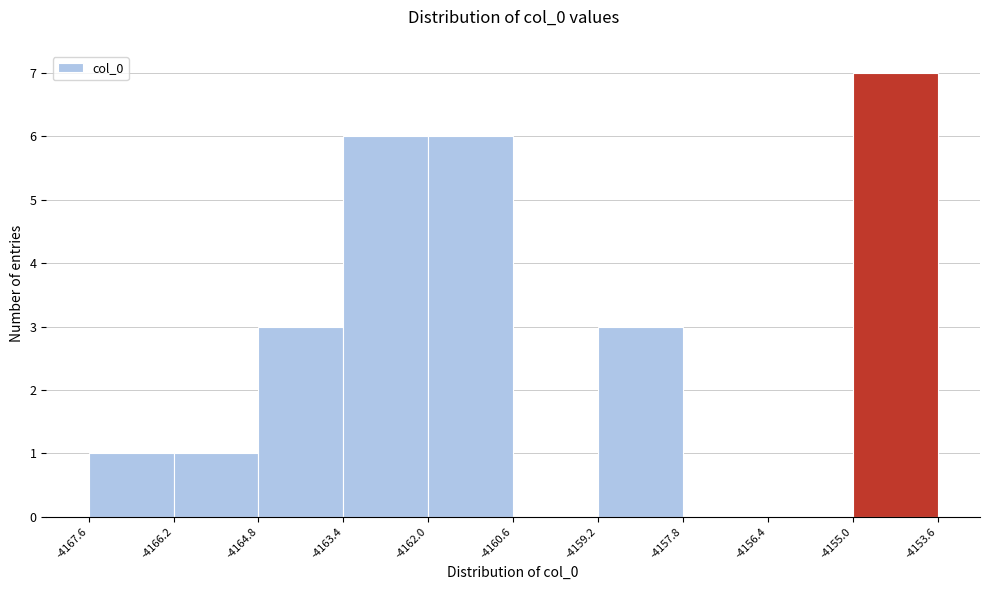

Reading left to right, transcribe this chart: for each bar, give the range it covers on the x-axis and its height. The values are not printed on the chart, so give them approximately, as read against the axis.

-4167.6 to -4166.2: 1
-4166.2 to -4164.8: 1
-4164.8 to -4163.4: 3
-4163.4 to -4162.0: 6
-4162.0 to -4160.6: 6
-4160.6 to -4159.2: 0
-4159.2 to -4157.8: 3
-4157.8 to -4156.4: 0
-4156.4 to -4155.0: 0
-4155.0 to -4153.6: 7